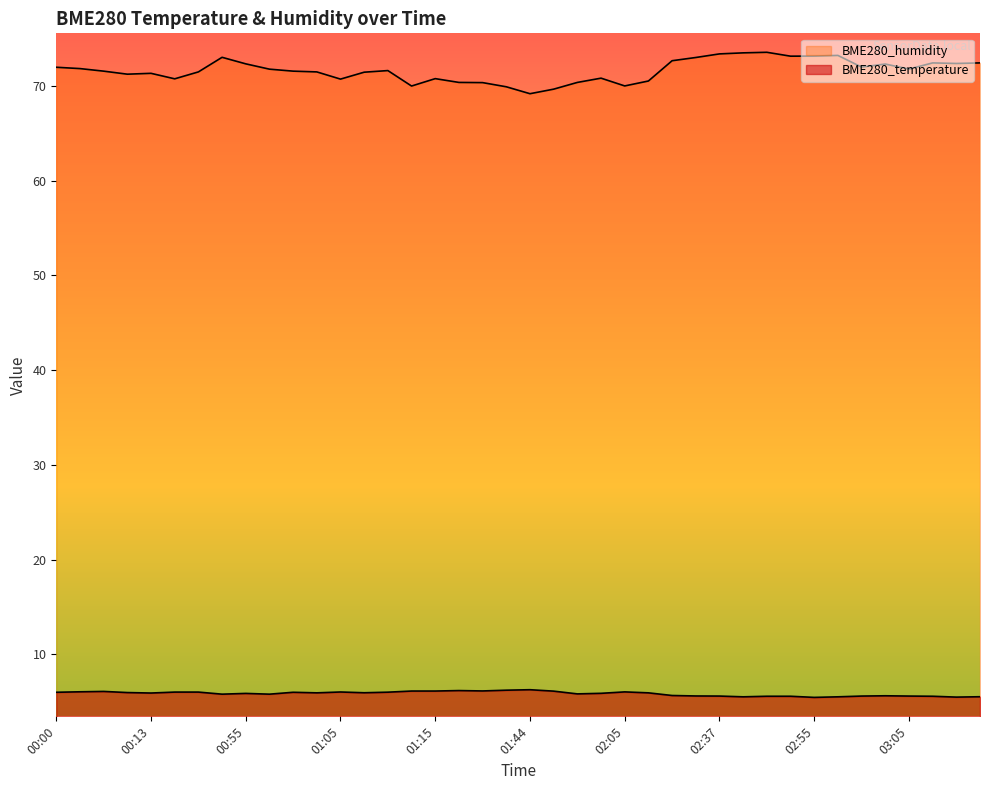

What is the average value of the BME280_temperature series?

5.9